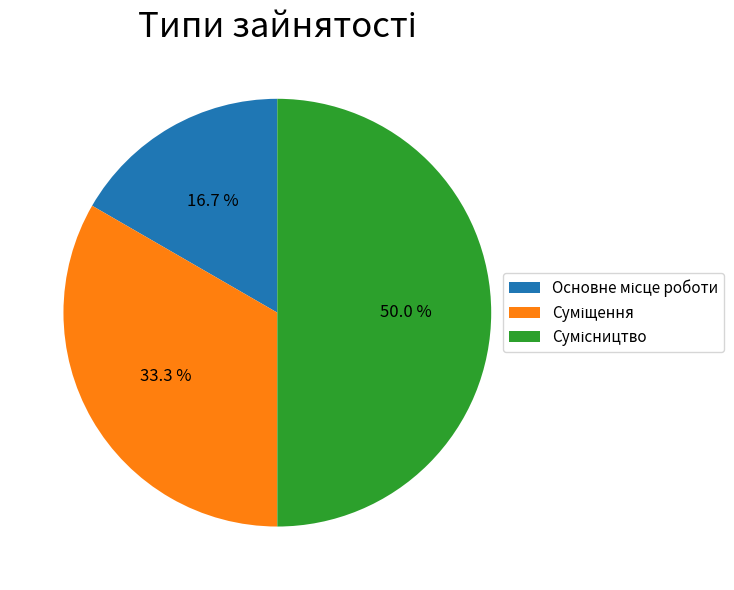

What is the total percentage of Сумісництво and Суміщення?

83.3%